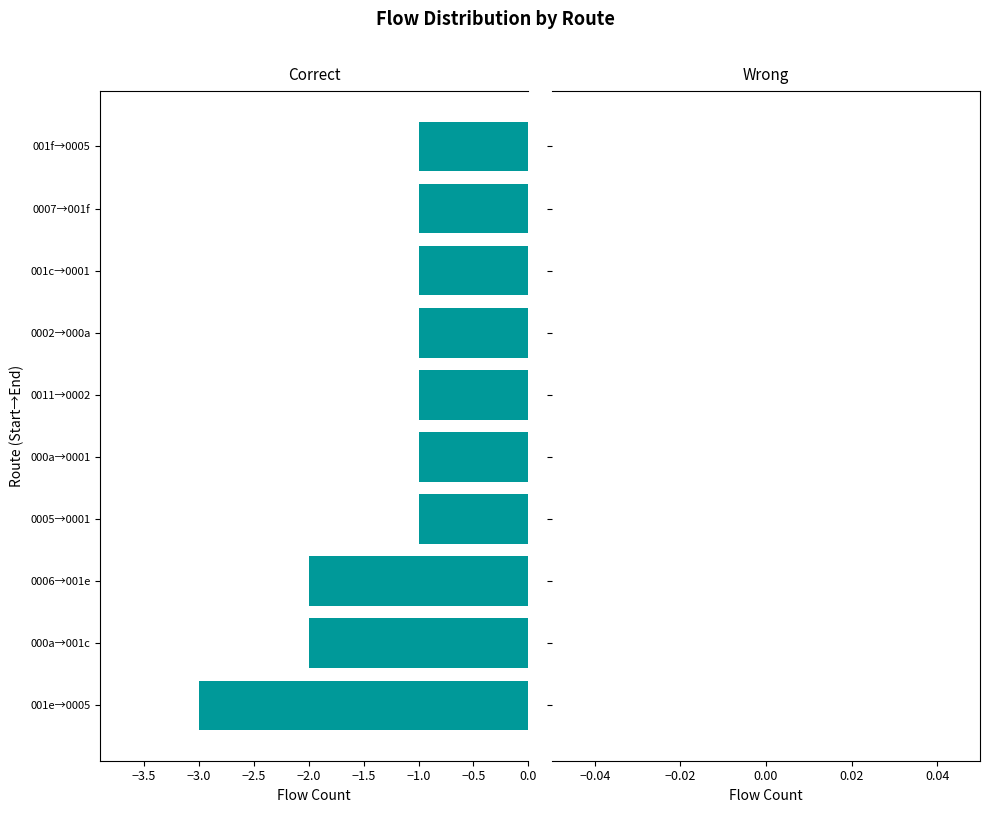

How many bars are there in total?

10